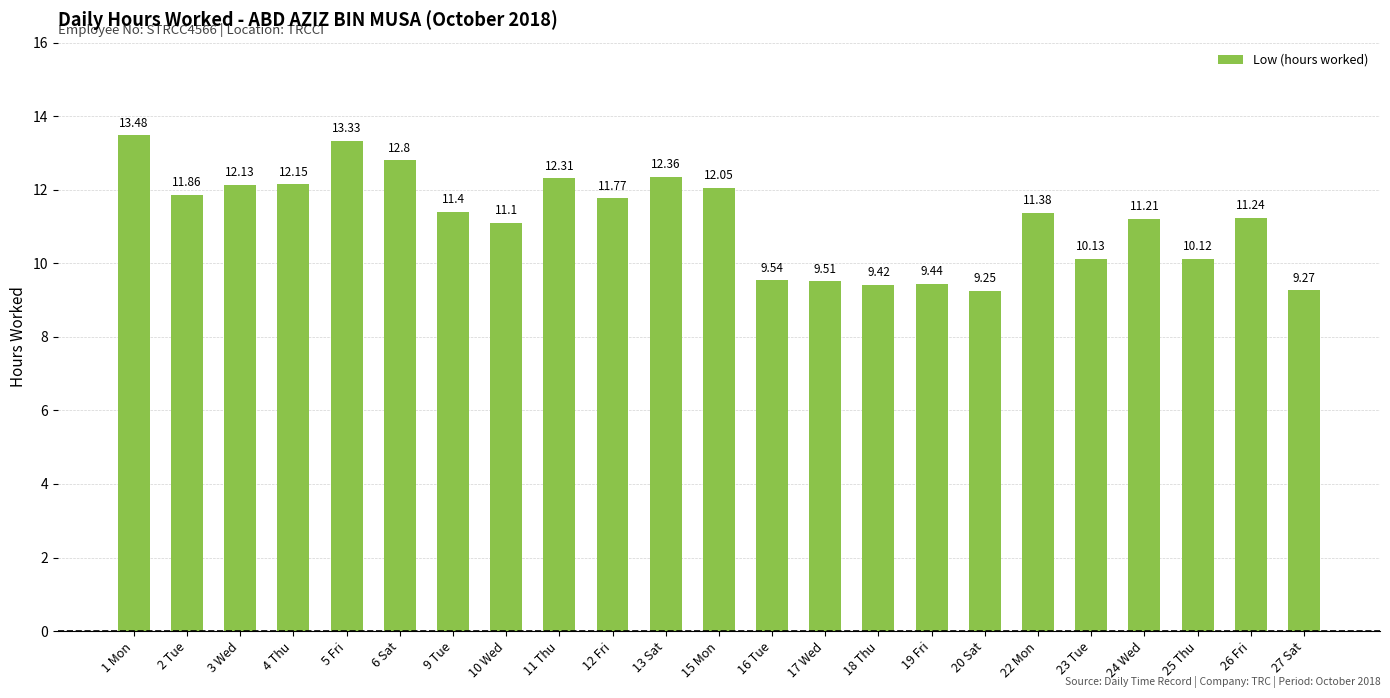

Which category has the lowest value across all series?

20 Sat